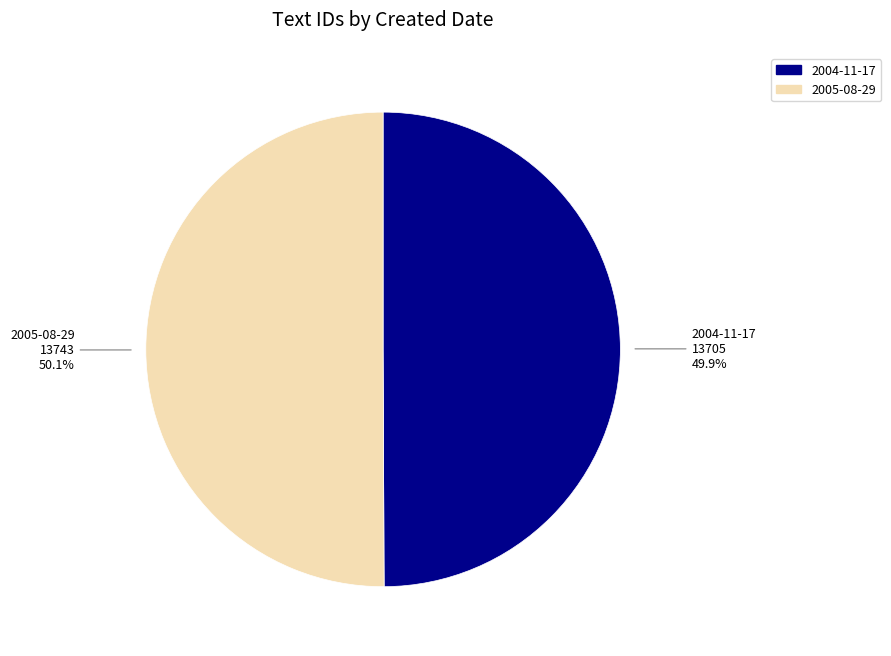

How many segments does this pie chart have?

2